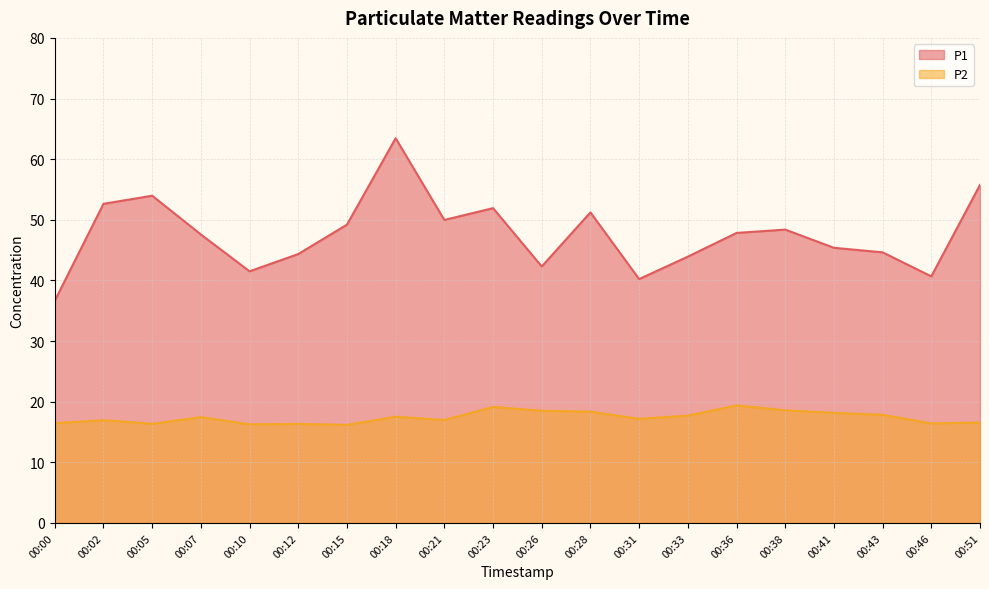

Rank the series by their average value, from lowest to highest.

P2, P1